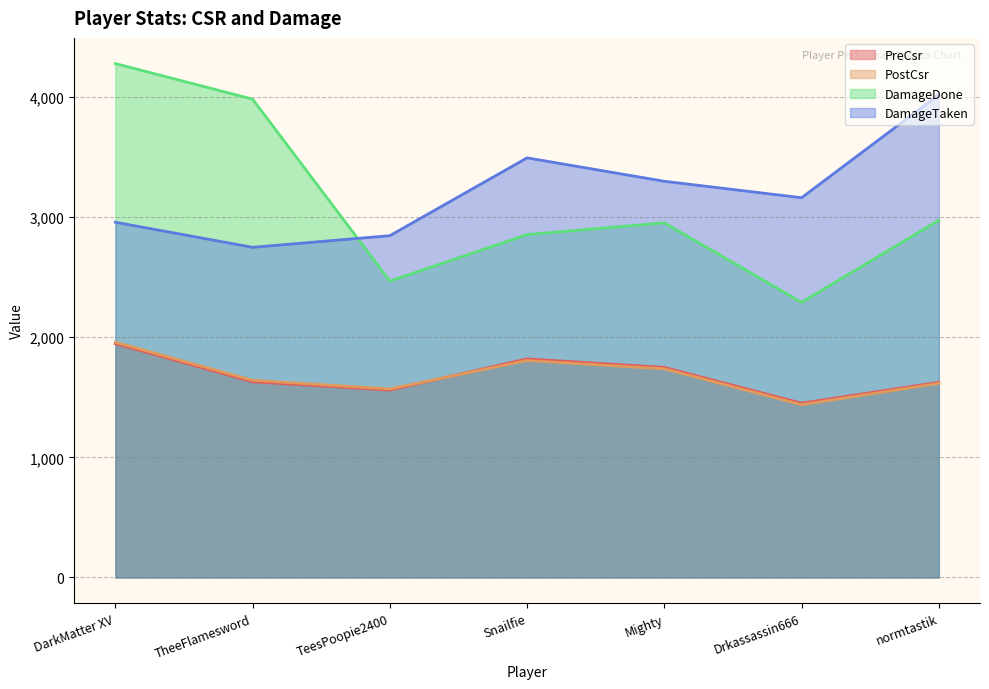

True or false: DamageTaken and PreCsr intersect in this chart.

False